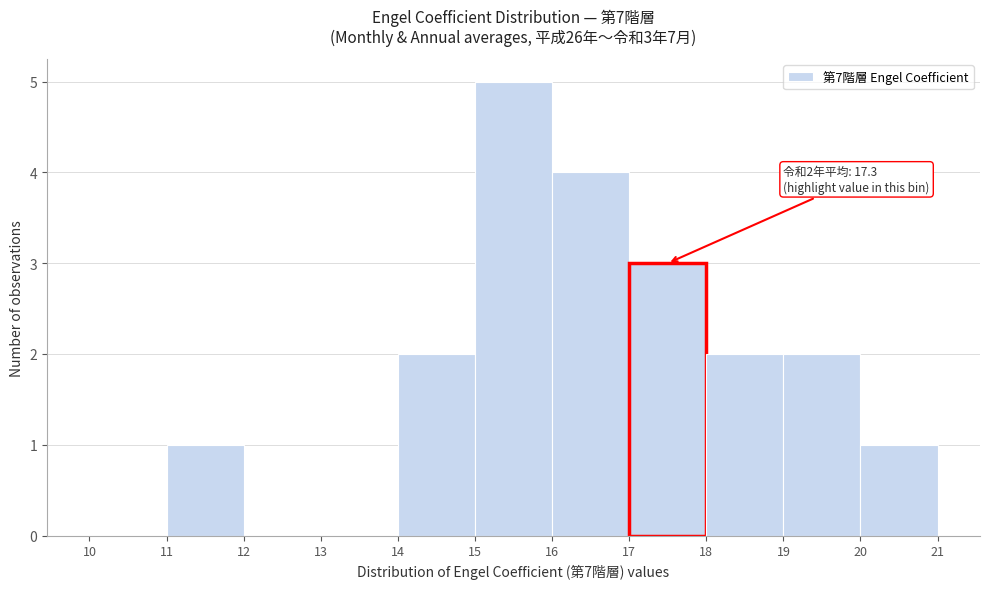

Over which range of the x-axis is the bar tallest?

15 to 16